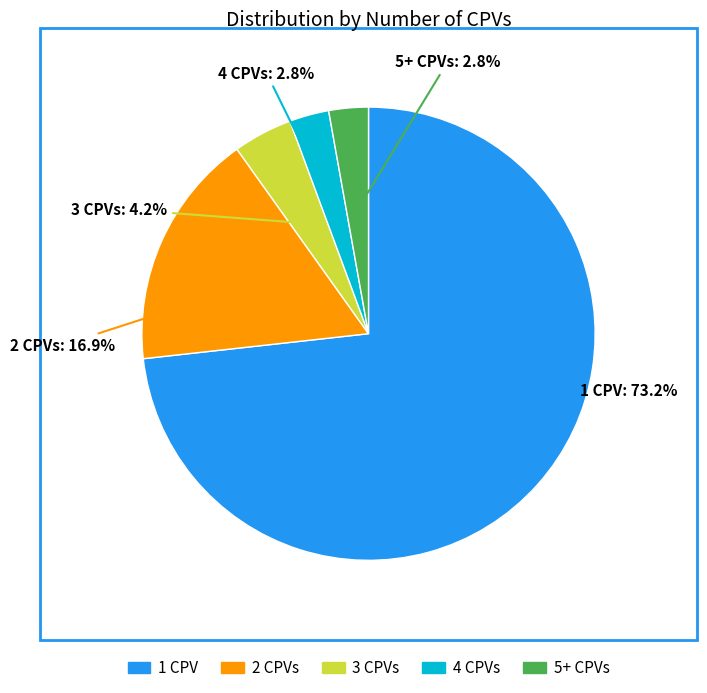

Does 1 CPV account for over 50% of the chart?

Yes